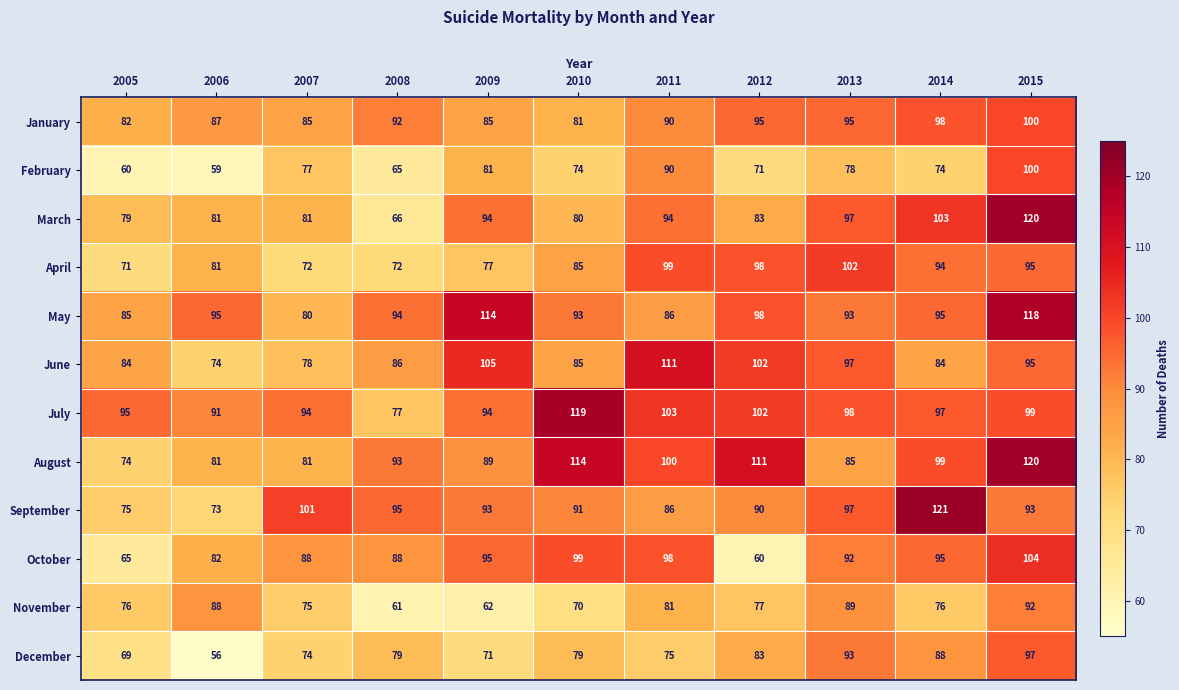

Which category has the highest value across all series?

2014